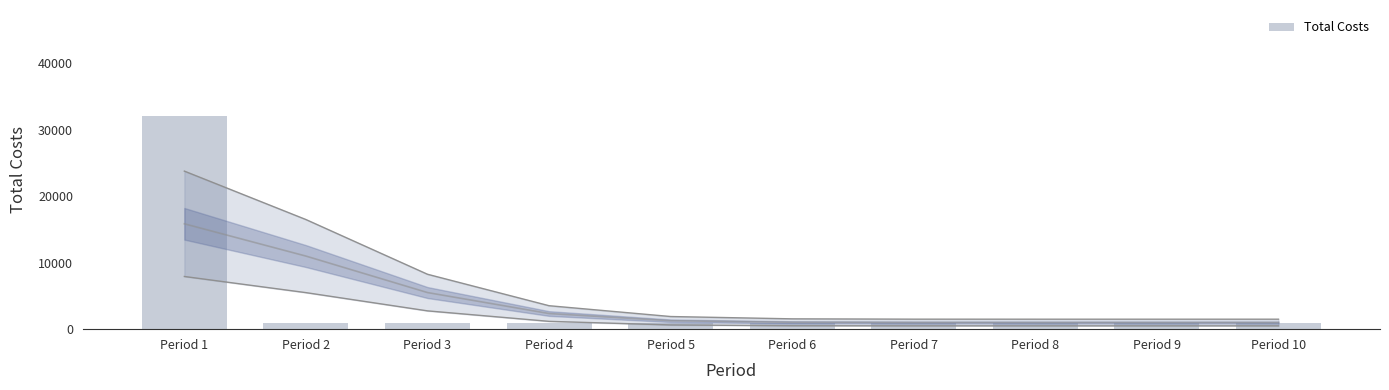

Count the number of data series in this chart.

1